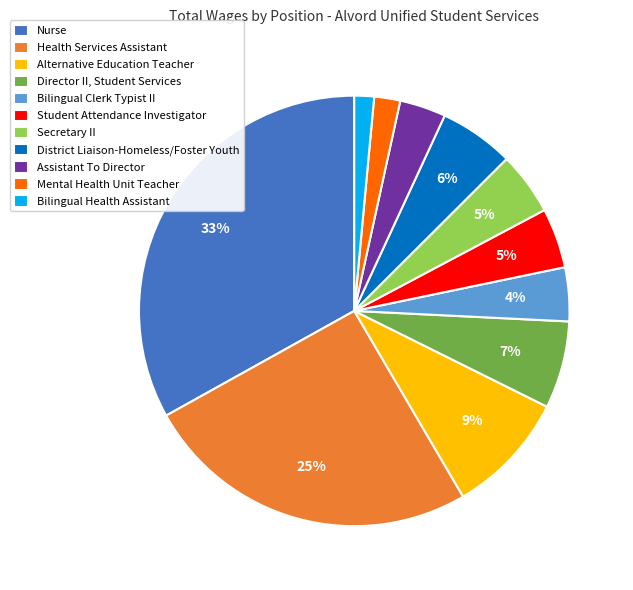

What percentage is the Assistant To Director slice, to the nearest percent?

3%